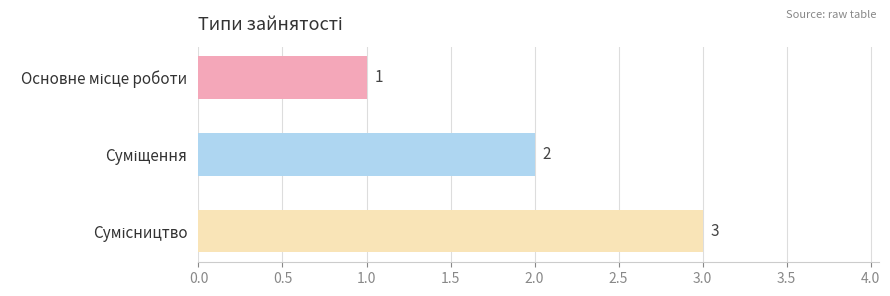

Count the values in the range 1 to 3.

3